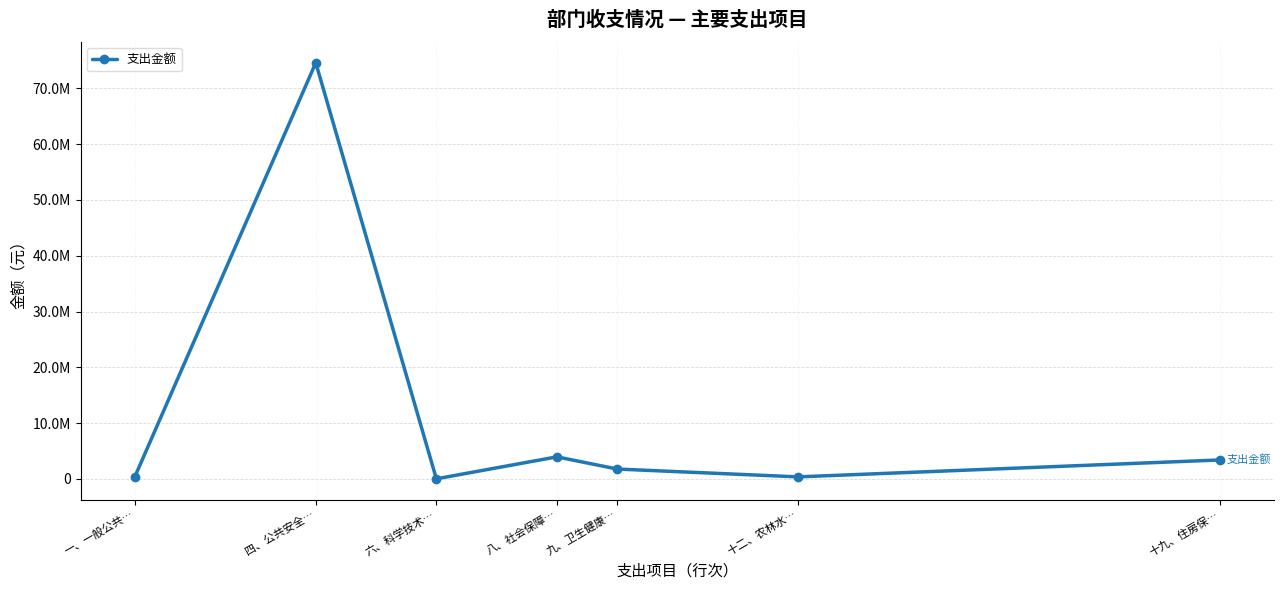

Is this an area chart (filled region under the line)?

No